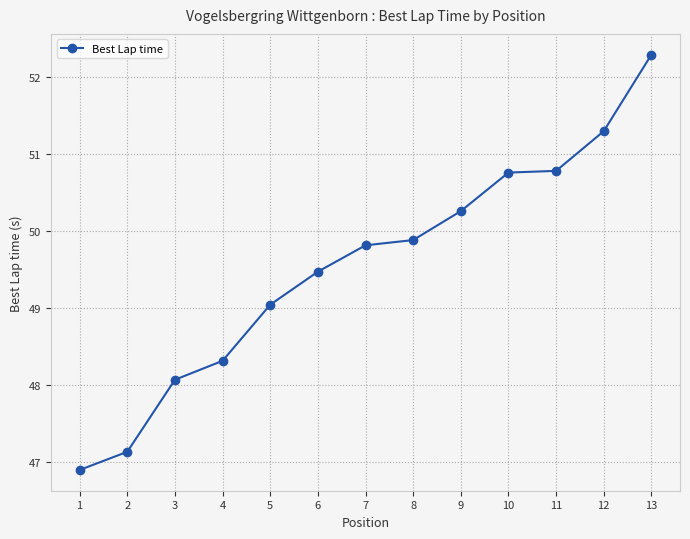

The value at 2 is 79.5. True or false?

False